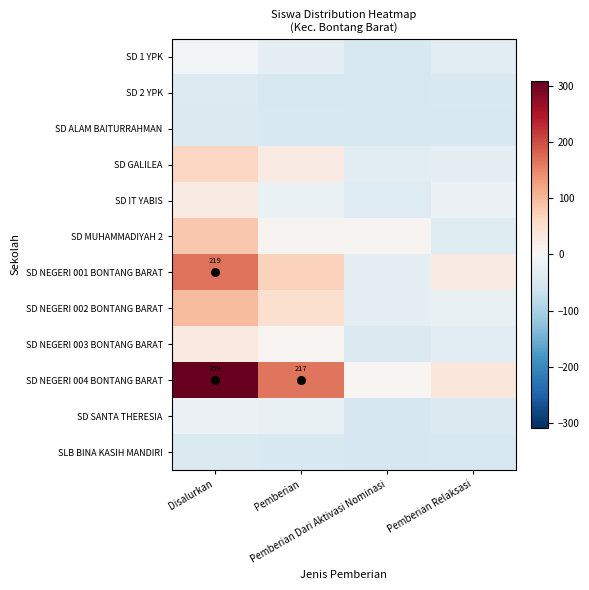

Which series has the widest spread of values?

SD NEGERI 004 BONTANG BARAT